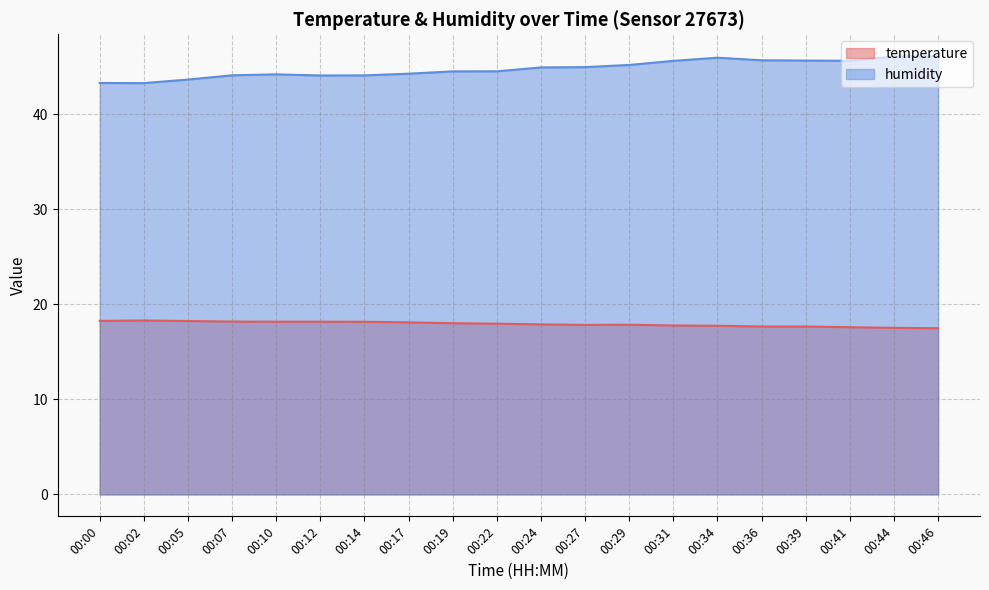

Count the number of data series in this chart.

2